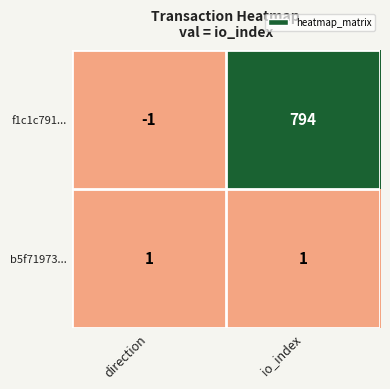

Reading left to right, extract all data points from this chart.

f1c1c791...: direction=-1	io_index=794
b5f71973...: direction=1	io_index=1